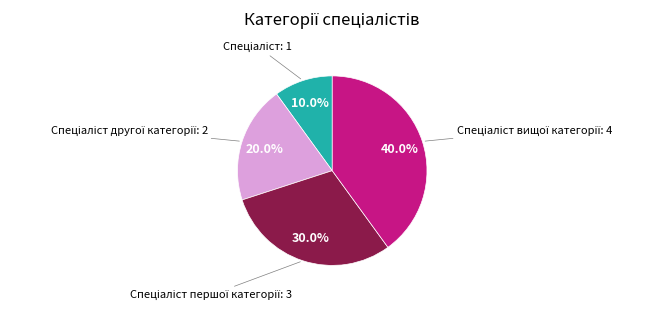

Does any single category account for the majority?

No